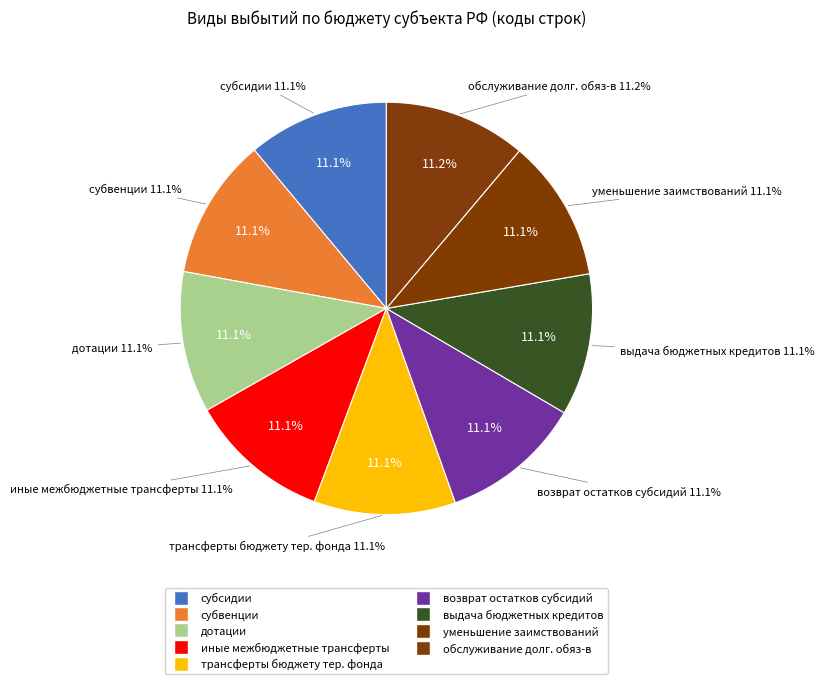

Is there a majority slice in this chart?

No